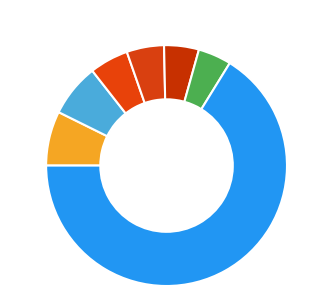

How many segments does this pie chart have?

7